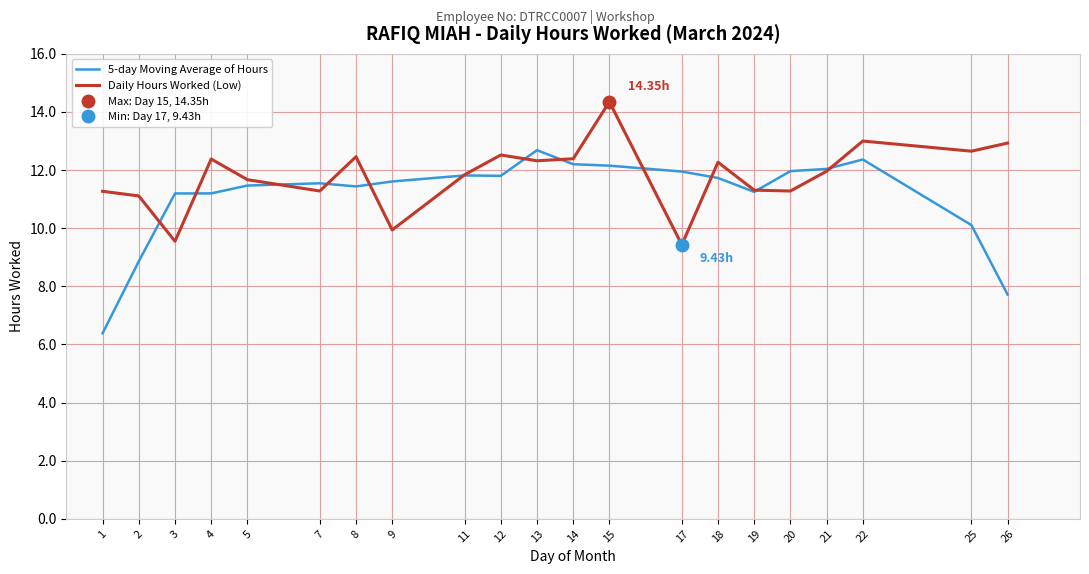

Rank the series by their average value, from highest to lowest.

Daily Hours Worked (Low), 5-day Moving Average of Hours